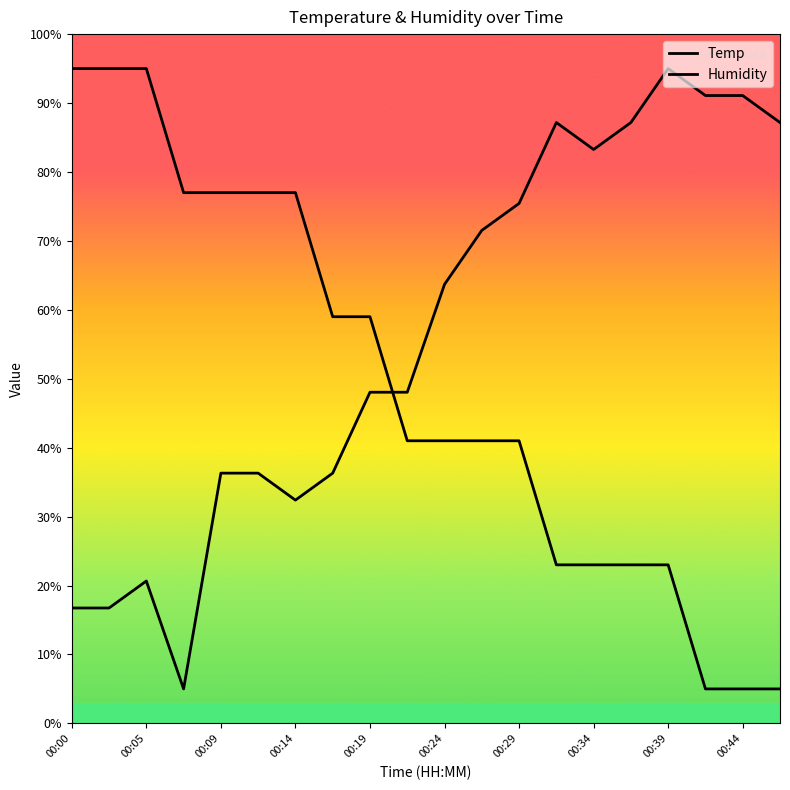

How many intersections are there between Humidity and Temp?

1